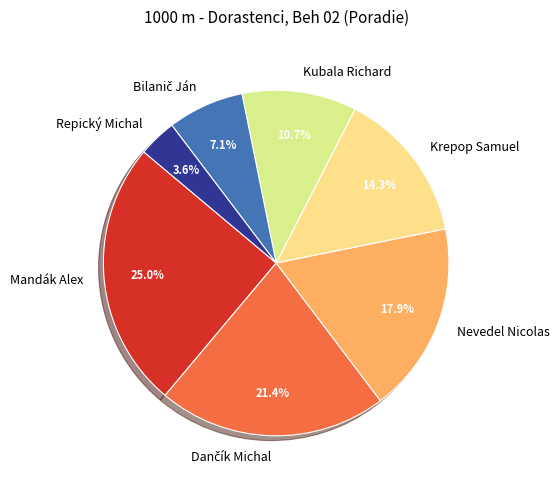

Which slice is the smallest?

Repický Michal